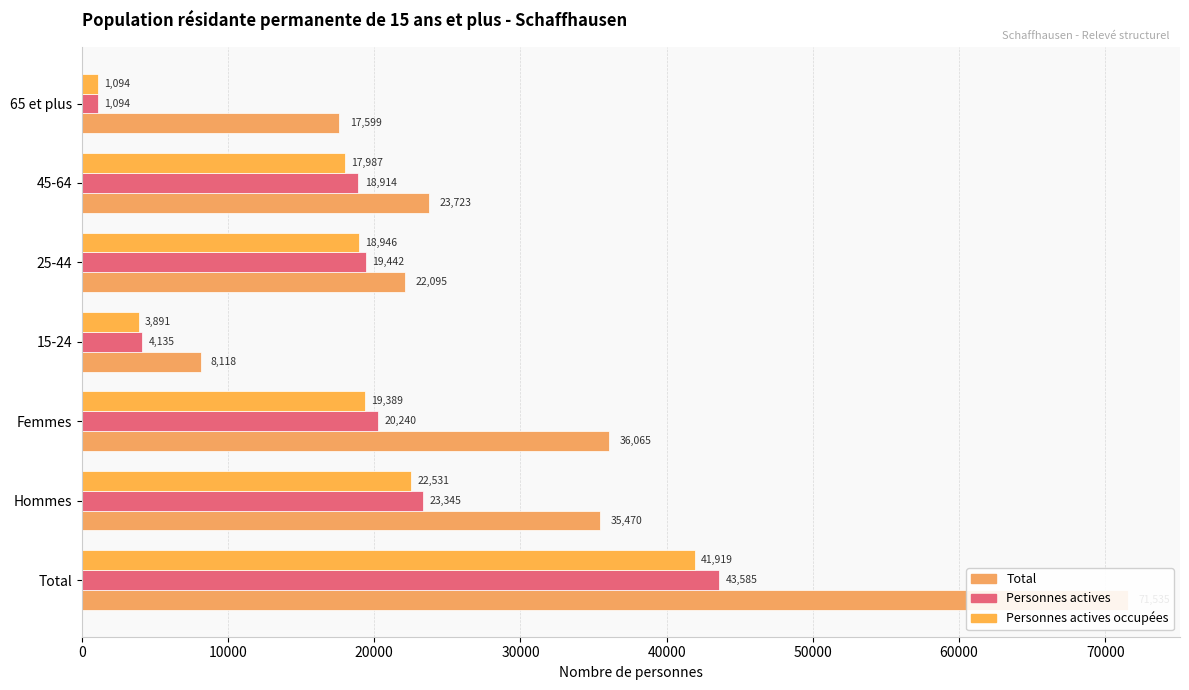

What is the difference between the highest and lowest values at Hommes?

12939.4